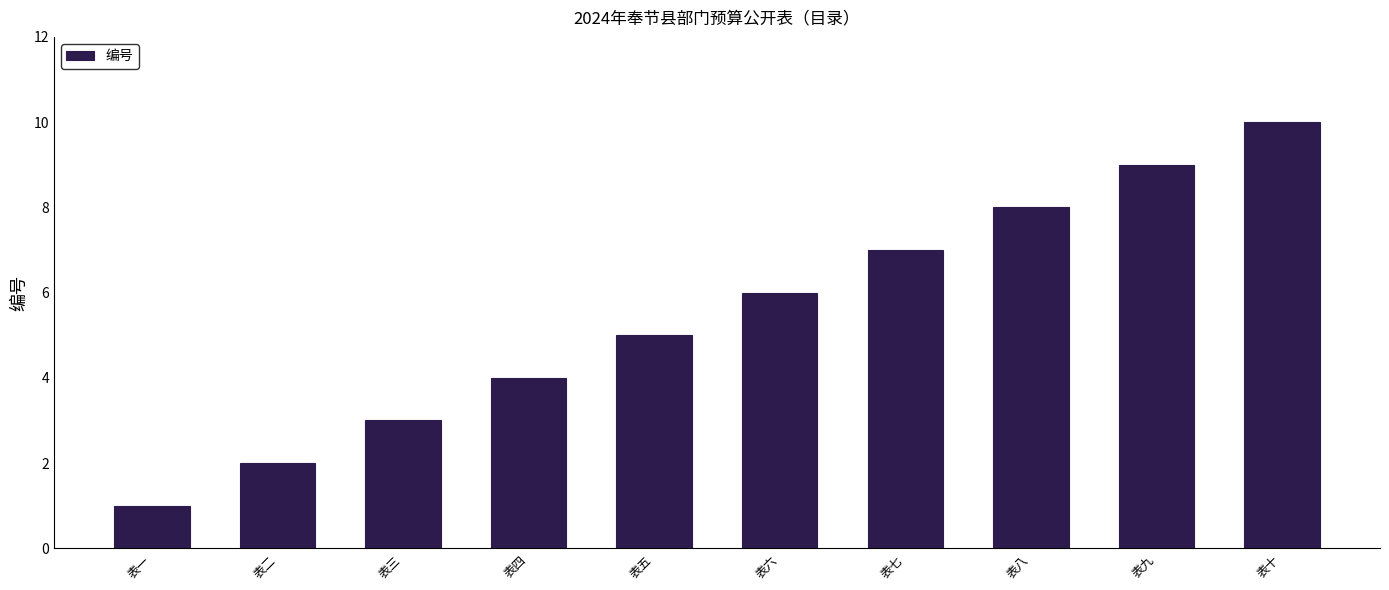

Read the value at 表四.

4